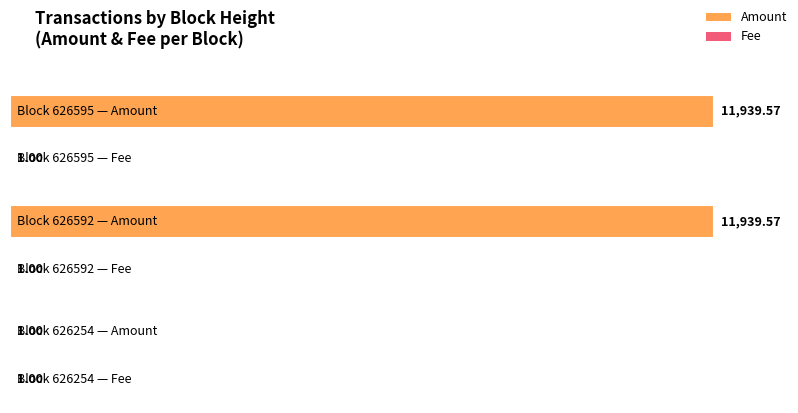

Is it true that Amount equals 0.6 at 626254?

False